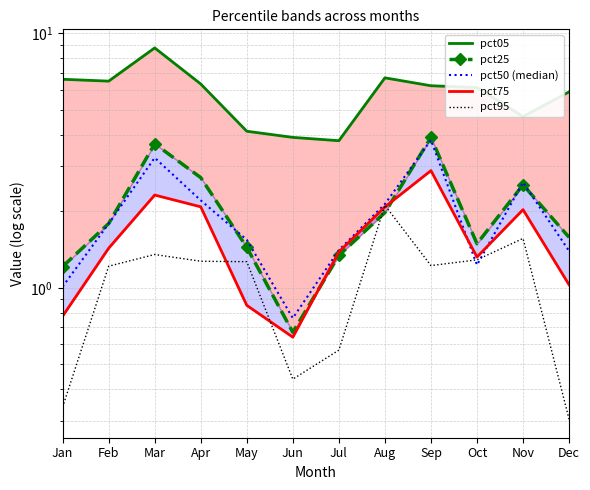

List the labels in order of pct05 value, smallest first.

Jul, Jun, May, Nov, Dec, Oct, Sep, Apr, Feb, Jan, Aug, Mar